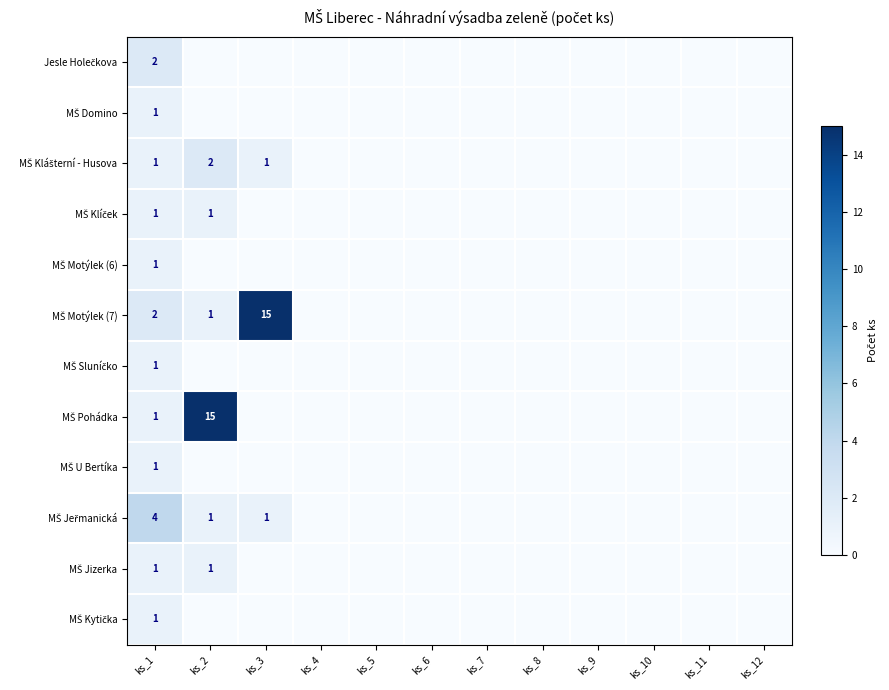

What is the highest value of the MŠ Motýlek (6) series?

1